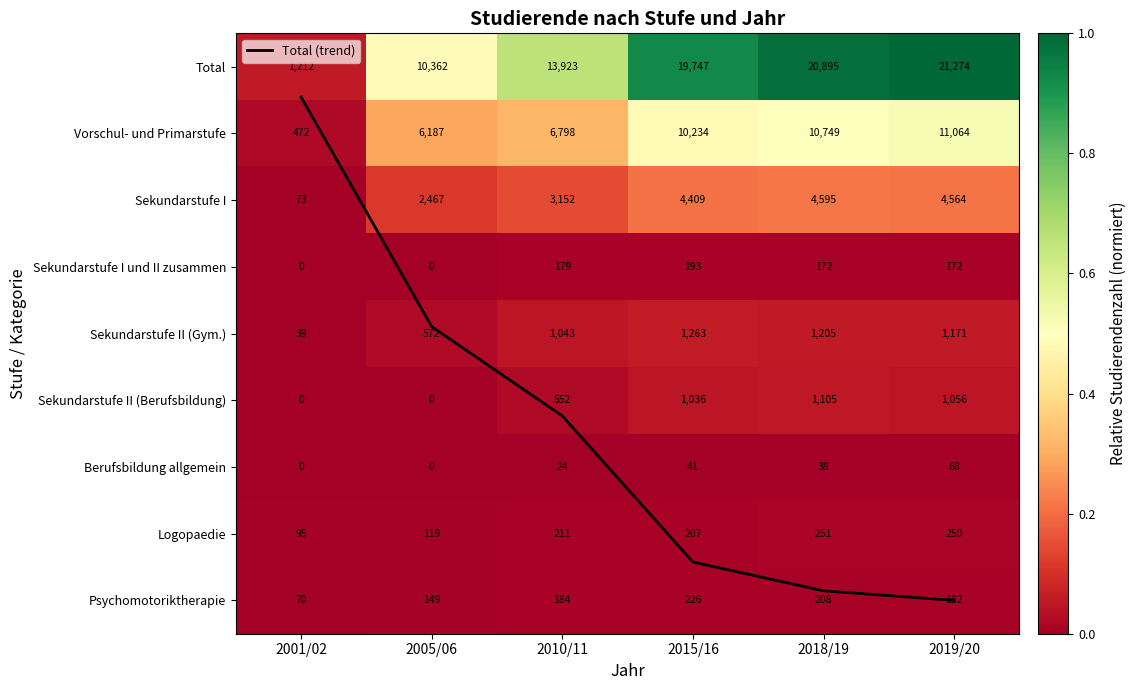

At which label does Total (trend) reach its peak?

2019/20